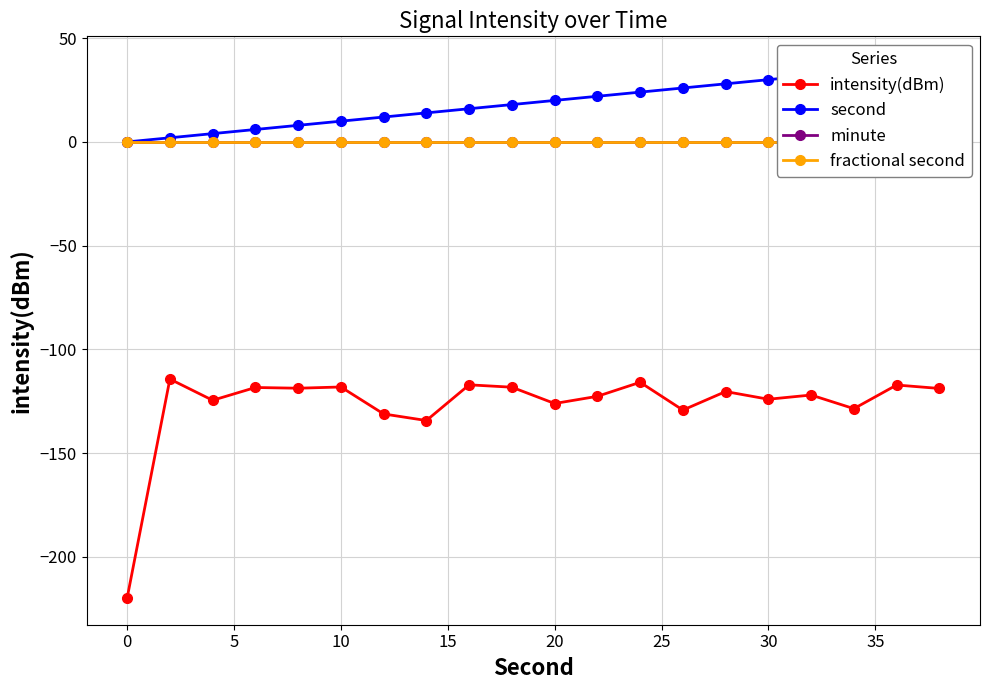

Does the chart have visible grid lines?

Yes